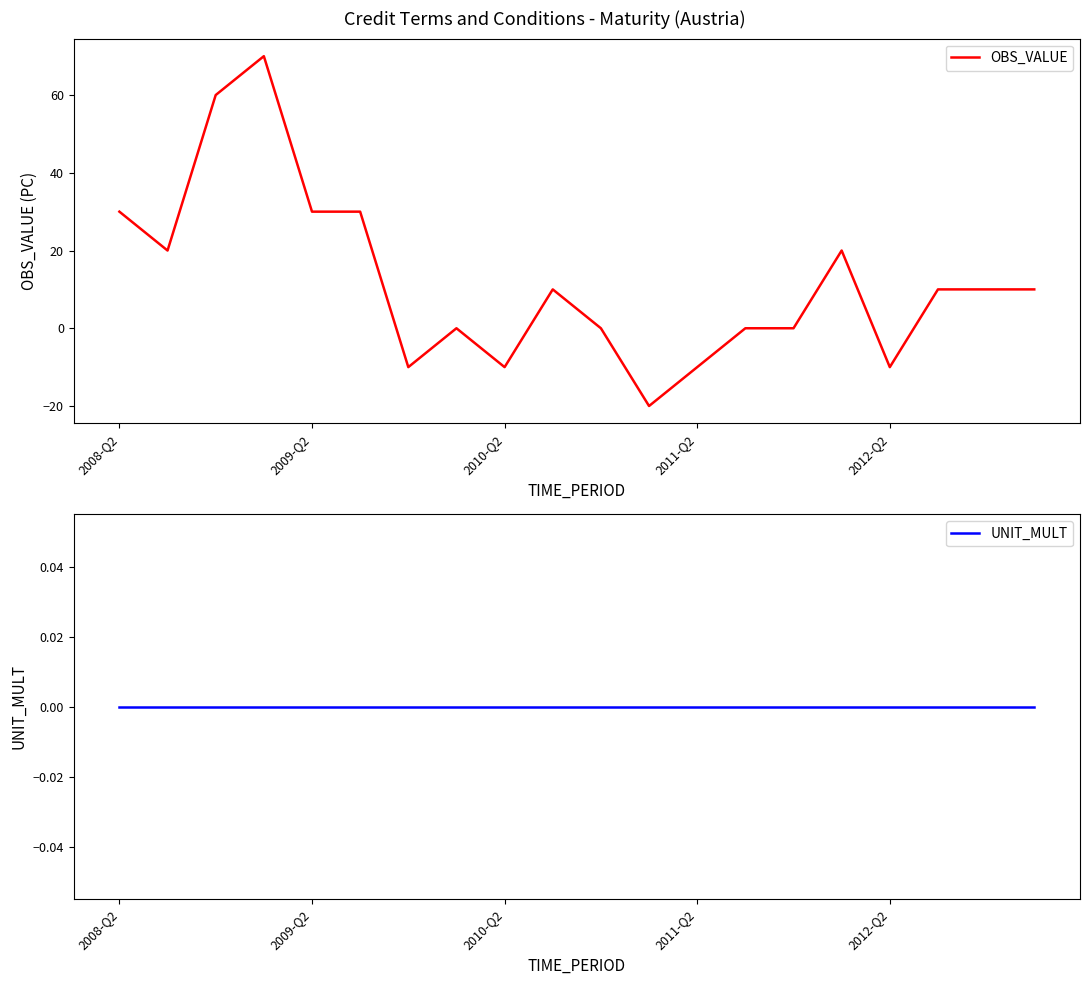

What is the sum of all OBS_VALUE values?

240